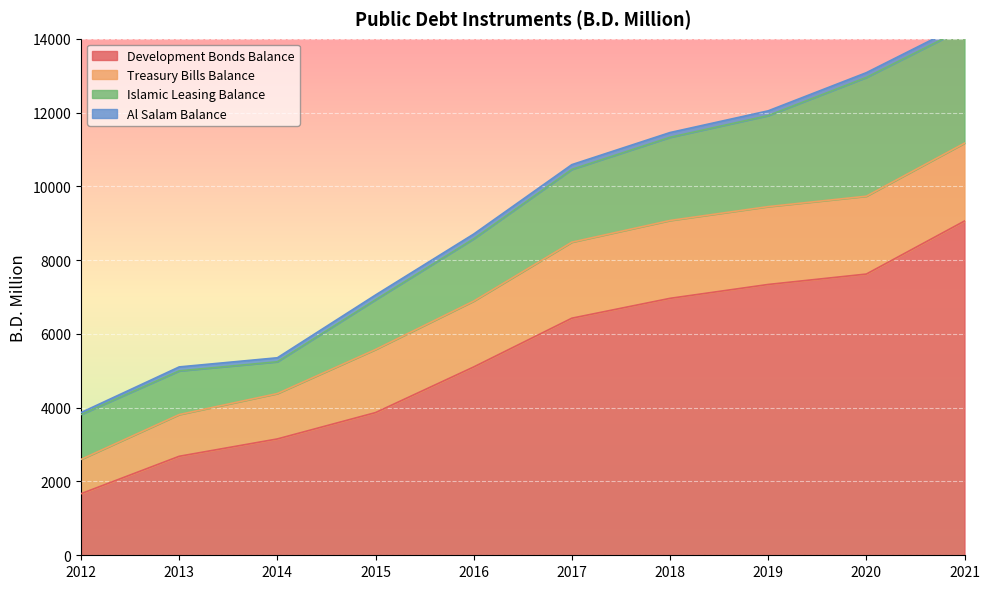

Rank the series at 2018 from lowest to highest value.

Al Salam Balance, Treasury Bills Balance, Islamic Leasing Balance, Development Bonds Balance